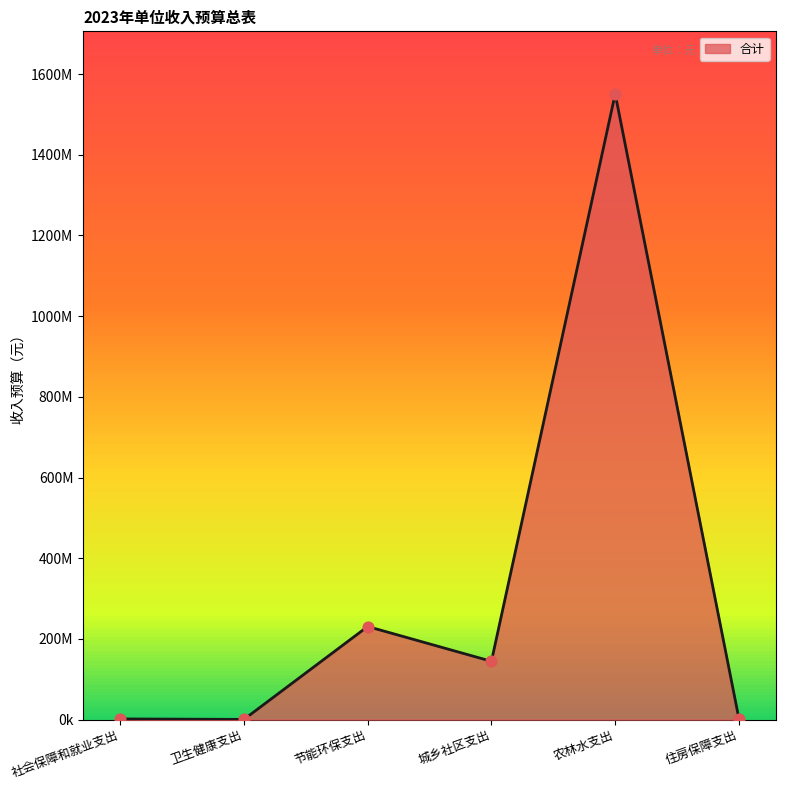

Which has a higher value, 城乡社区支出 or 卫生健康支出?

城乡社区支出